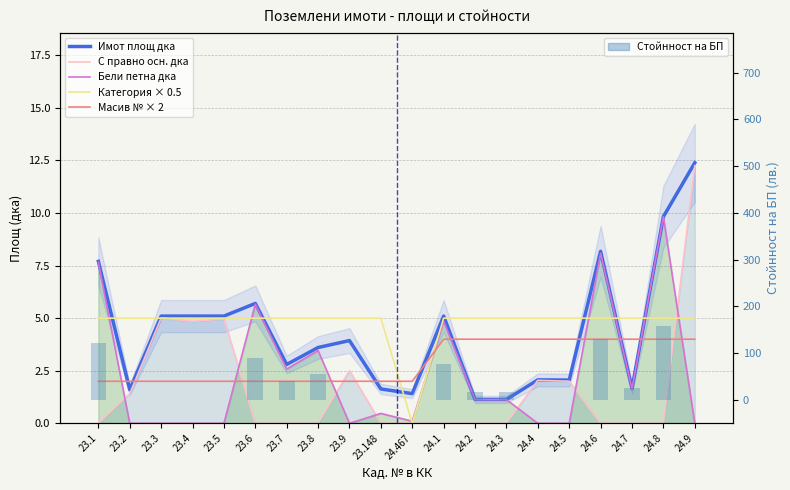

How many values in the Имот площ дка series exceed 3?

11